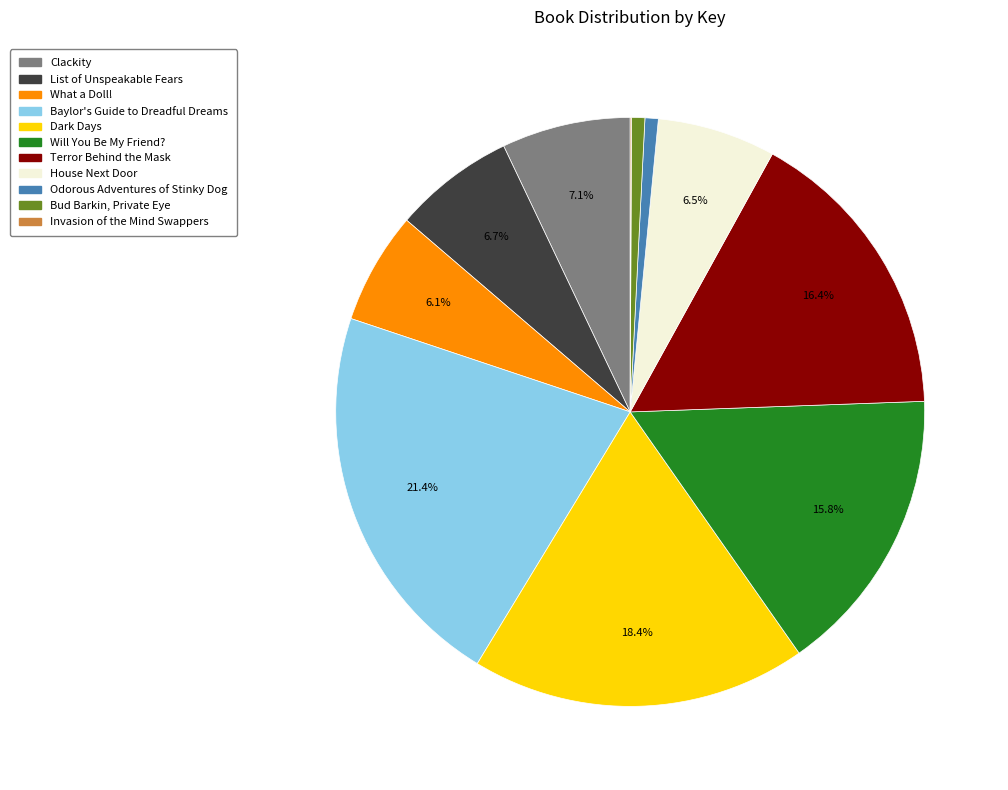

What is the total percentage of Clackity and Terror Behind the Mask?

23.5%